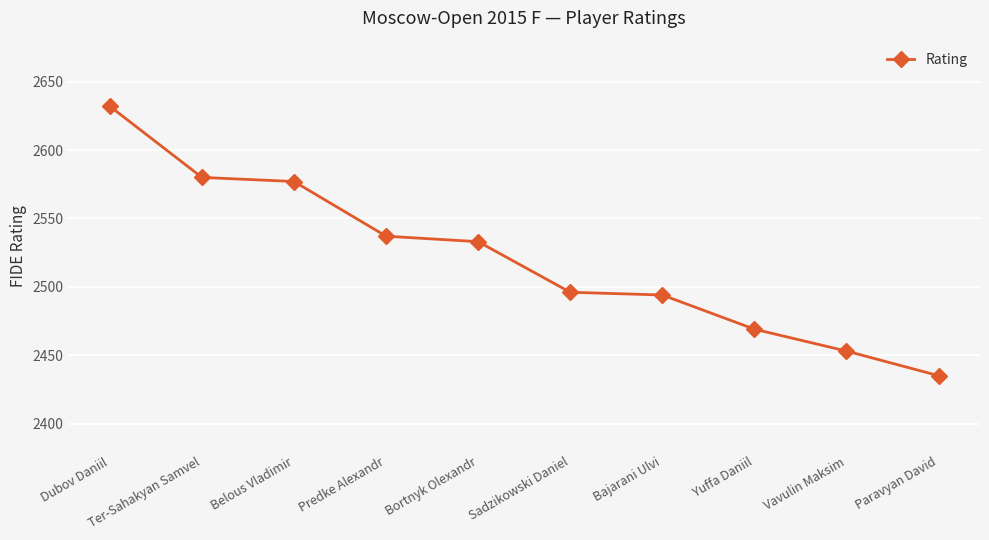

Reading right to left, transcribe all the data shown in this chart.

Paravyan David=2435	Vavulin Maksim=2453	Yuffa Daniil=2469	Bajarani Ulvi=2494	Sadzikowski Daniel=2496	Bortnyk Olexandr=2533	Predke Alexandr=2537	Belous Vladimir=2577	Ter-Sahakyan Samvel=2580	Dubov Daniil=2632